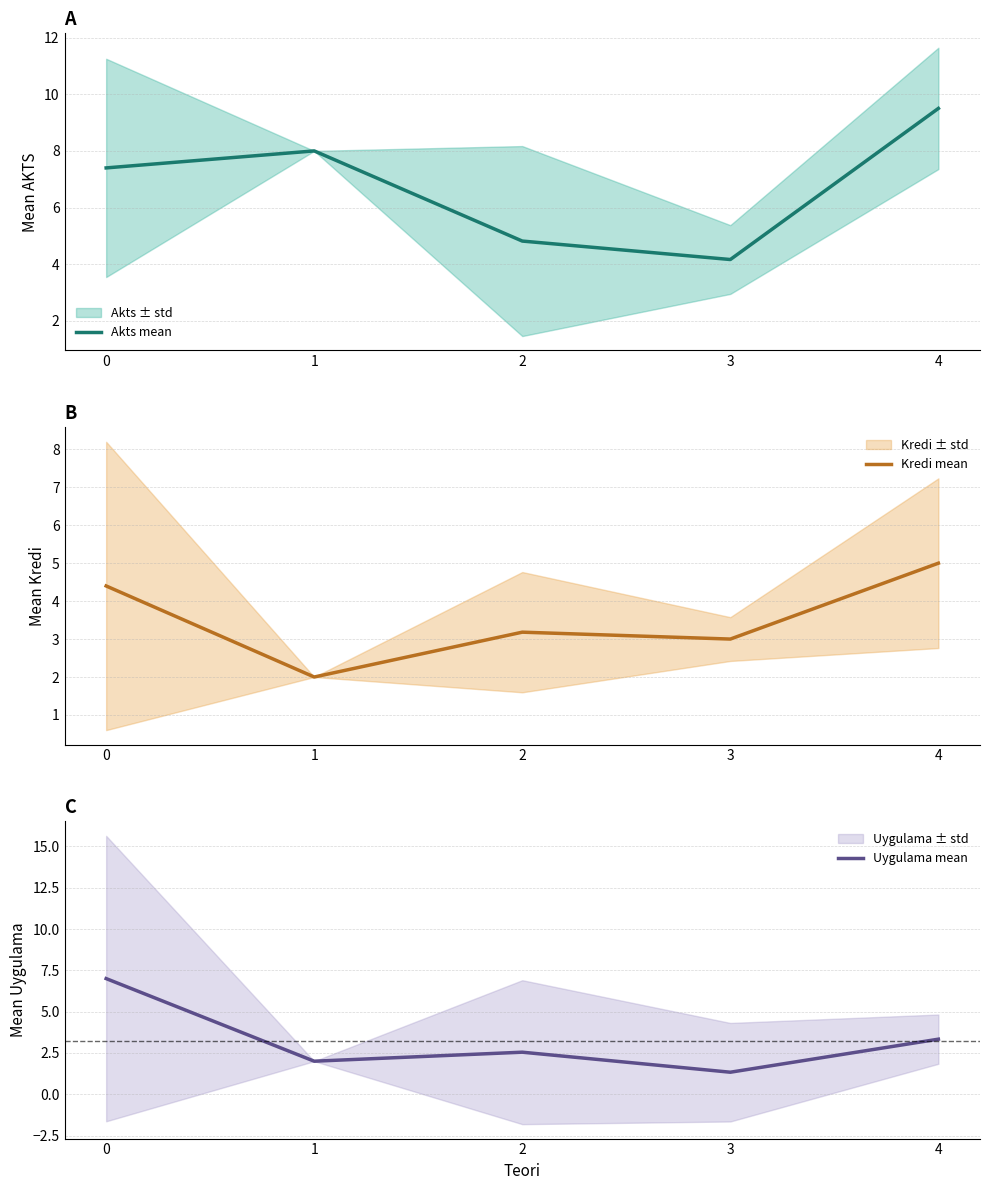

True or false: Uygulama mean and Akts mean cross at least once.

False